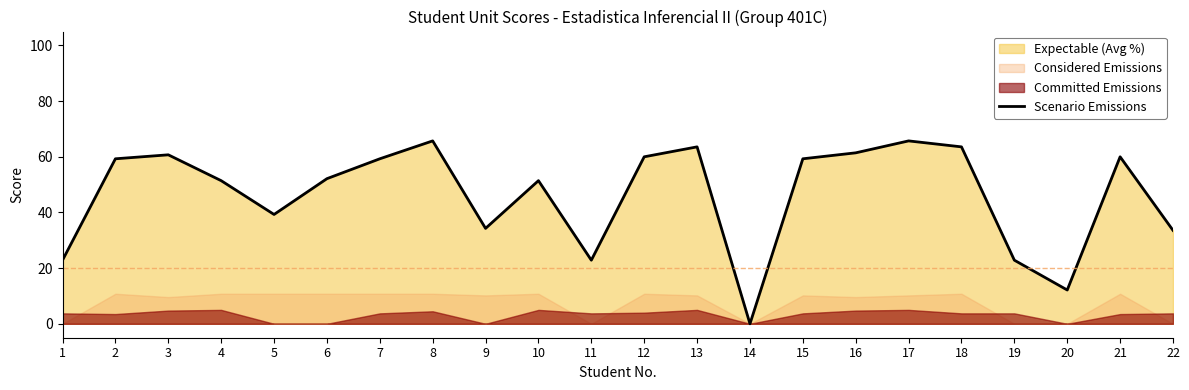

At which label is the value closest to 32?

22